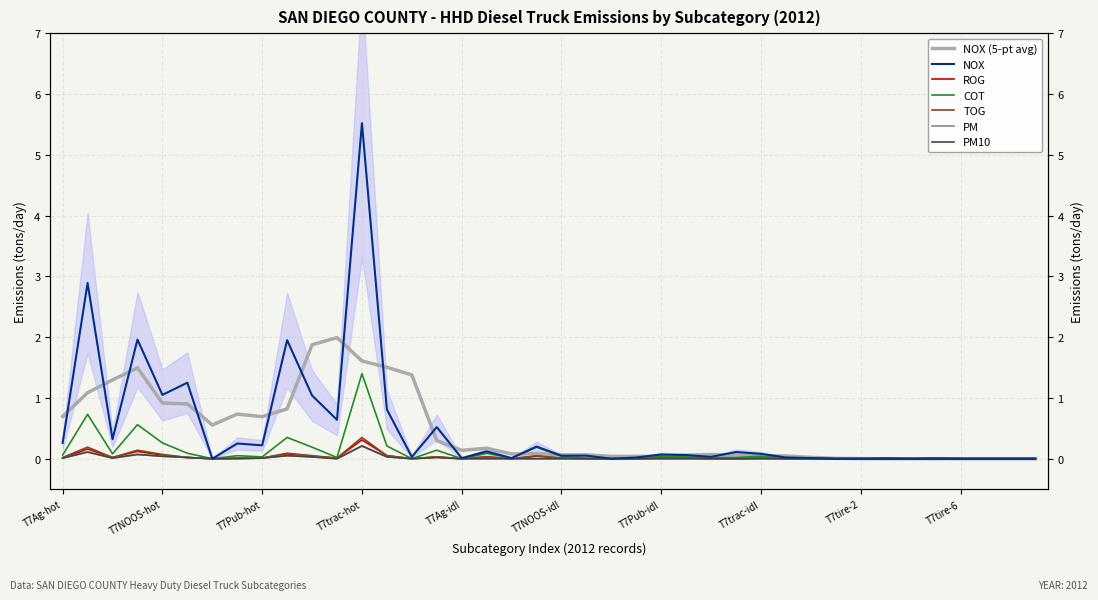

At which category does the chart reach its peak across all series?

T7trac-hot